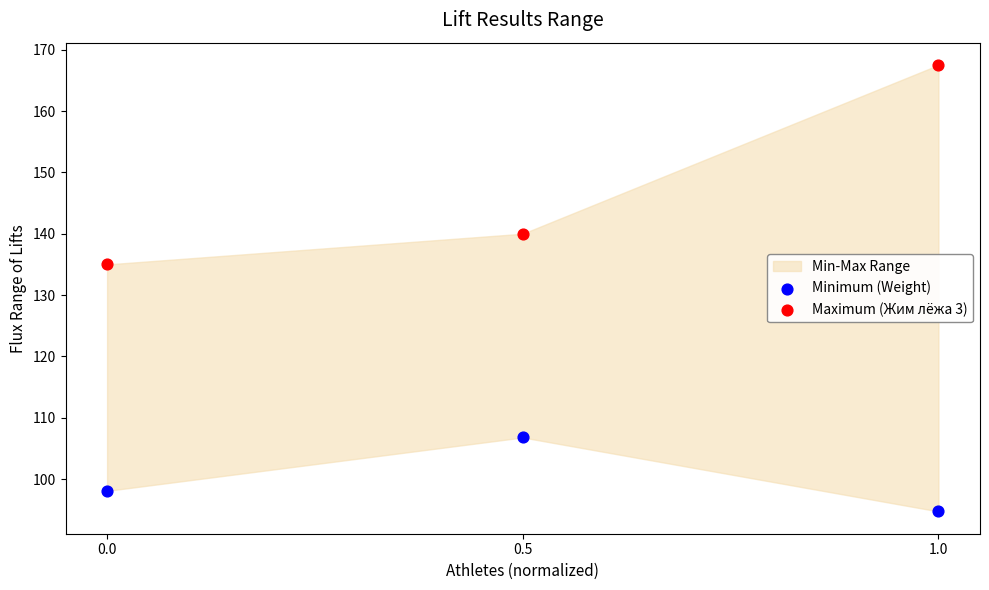

Which series has the largest Y range (max minus min)?

Maximum (Жим лёжа 3)